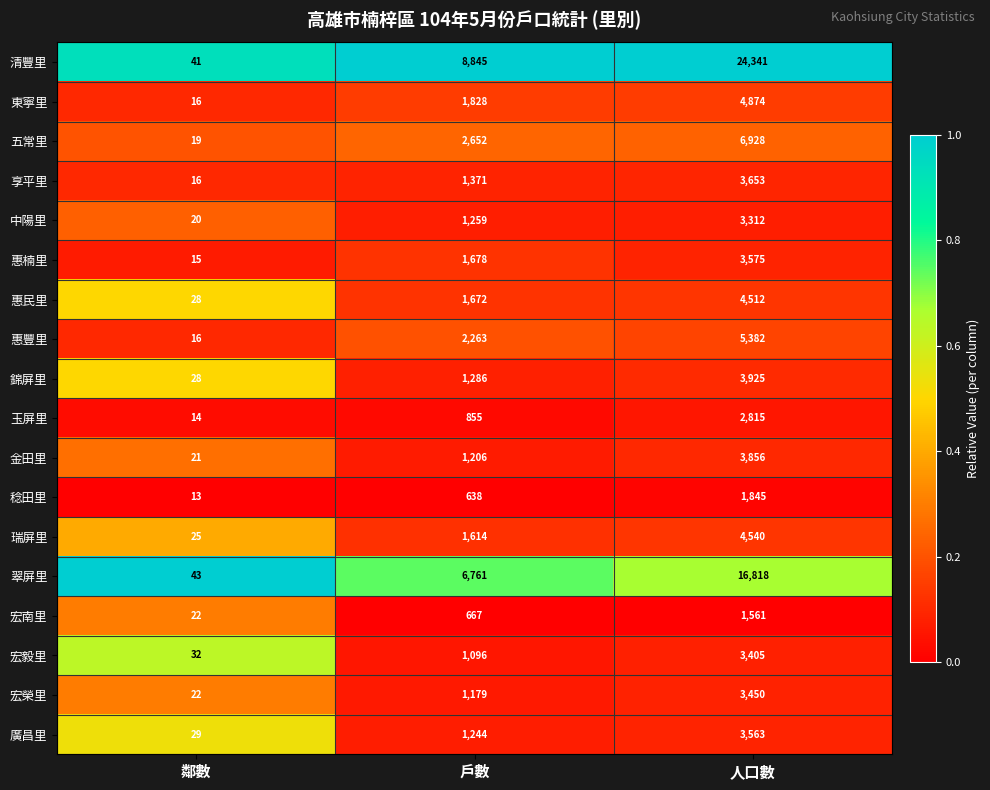

What is the difference between the maximum and second lowest values in the 惠豐里 series?

3119